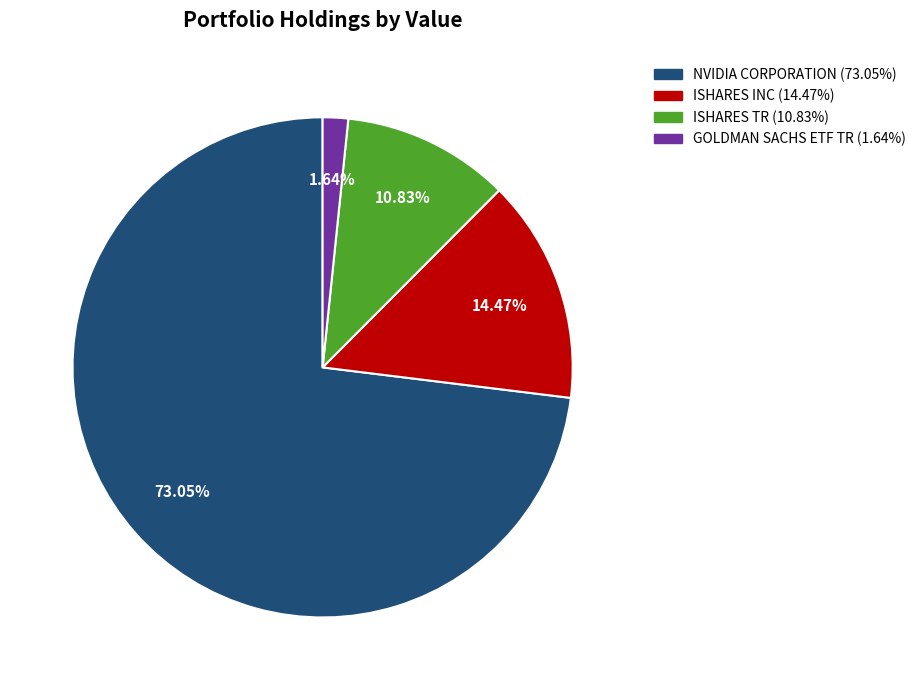

Is there any slice that represents more than half of the pie?

Yes